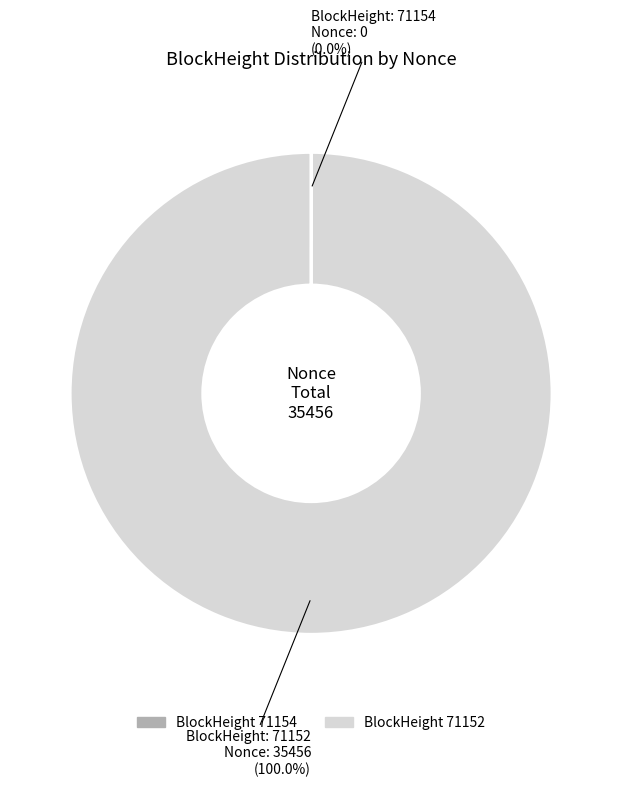

What is the largest slice in the pie chart?

71152